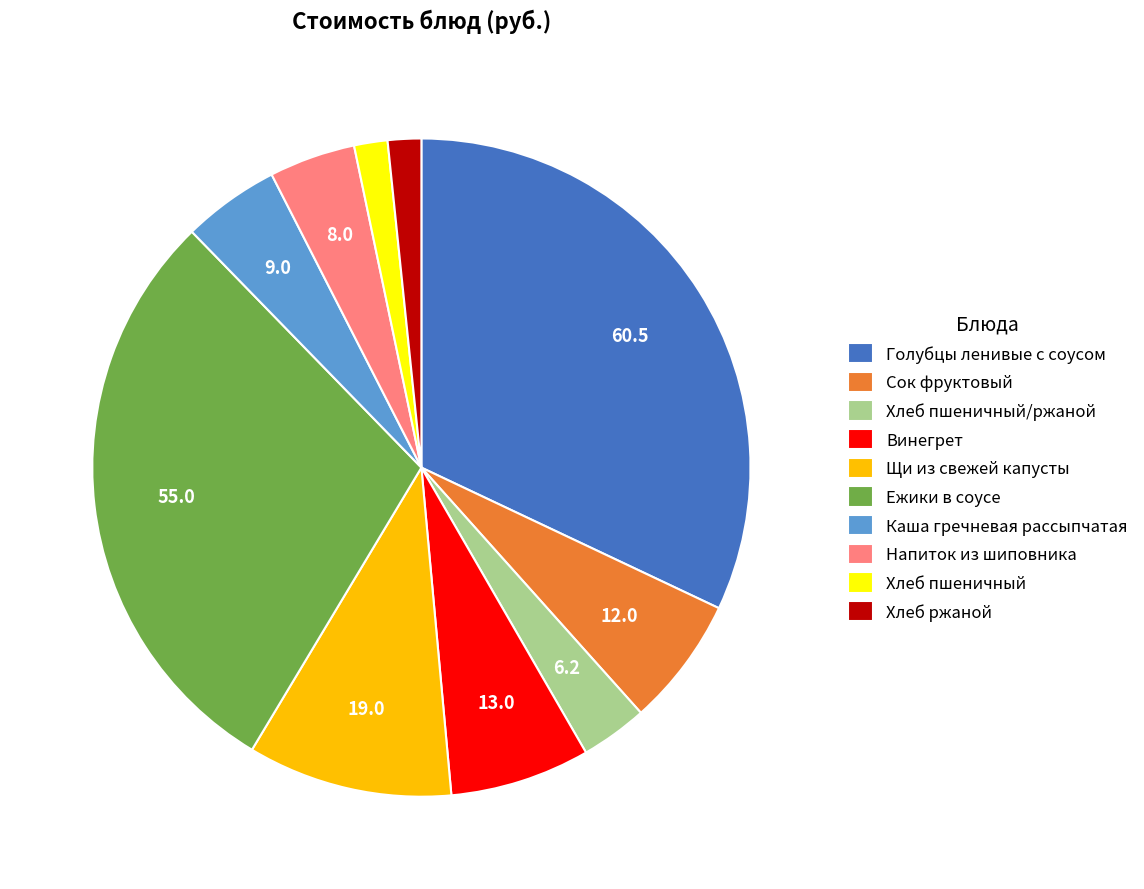

Is it true that Винегрет is 1% of the pie?

False